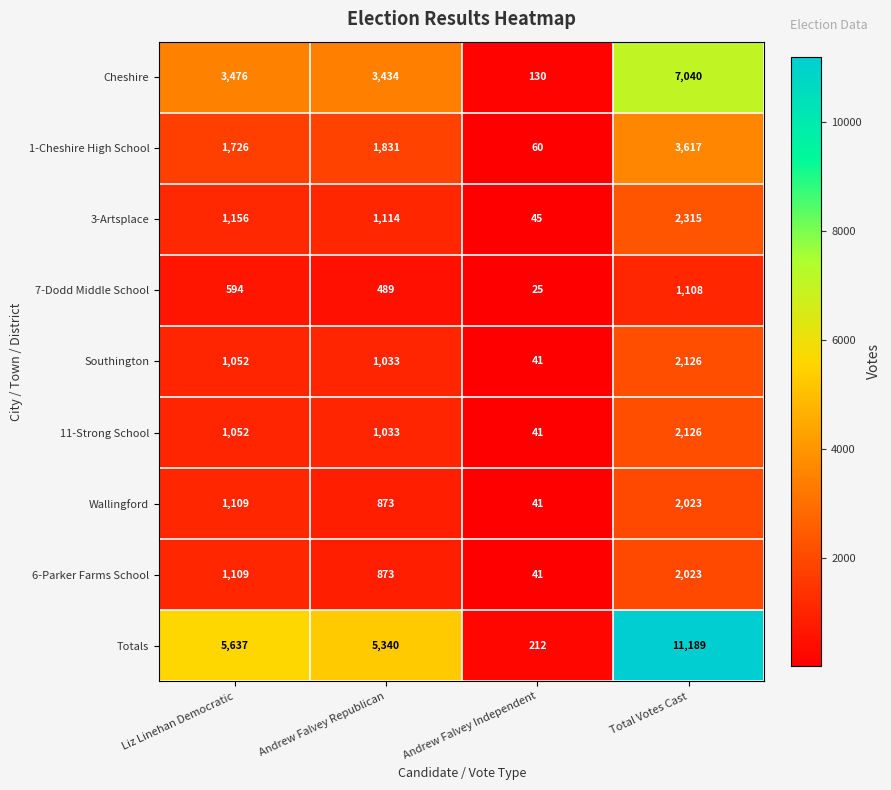

Which series has the largest range (max minus min)?

Totals